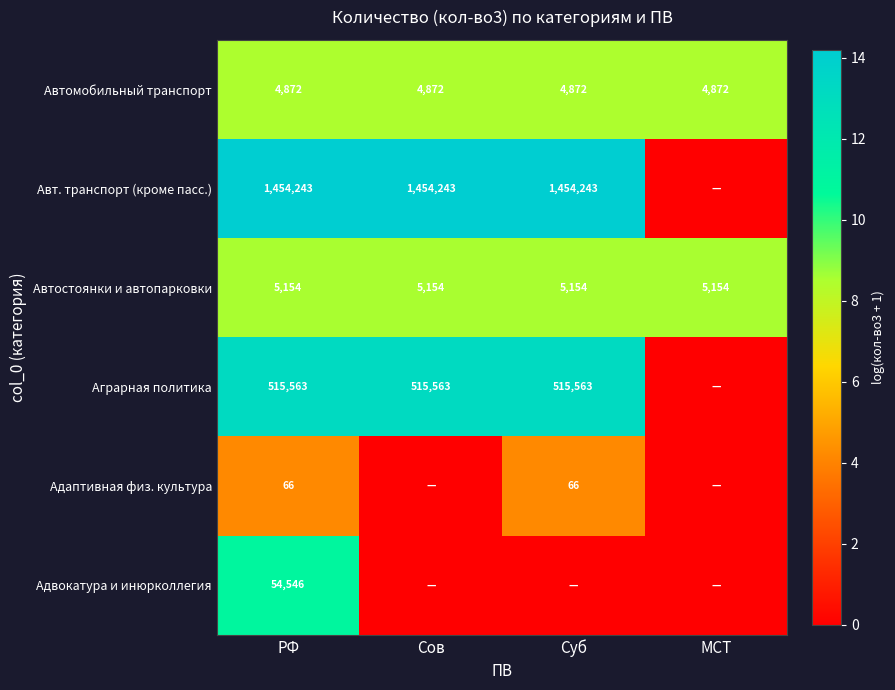

What is the sum of the Авт. транспорт (кроме пасс.) values at Сов and РФ?

2908486